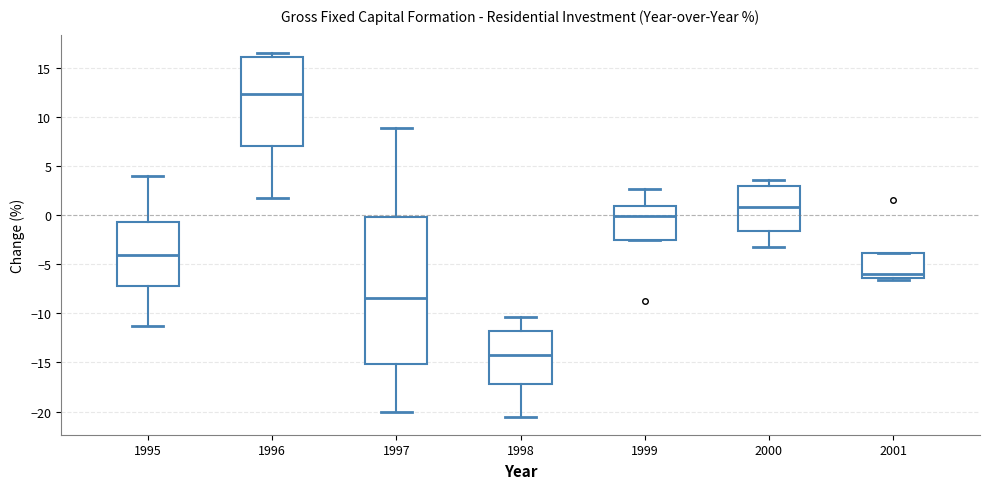

Comparing the boxes themselves (not the whiskers), which one is the tallest?

1997